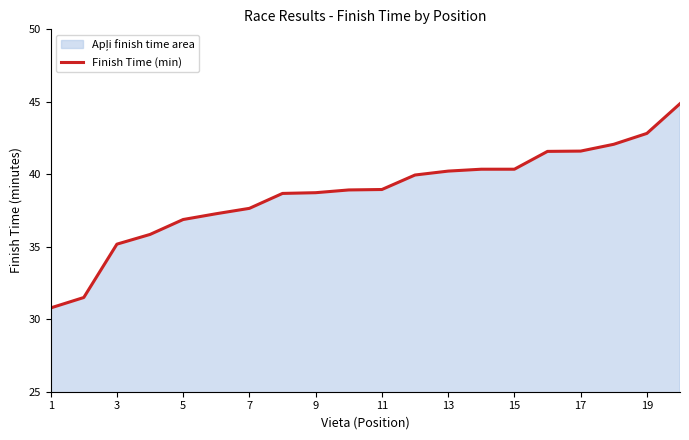

What is the minimum value shown in the chart?

30.8